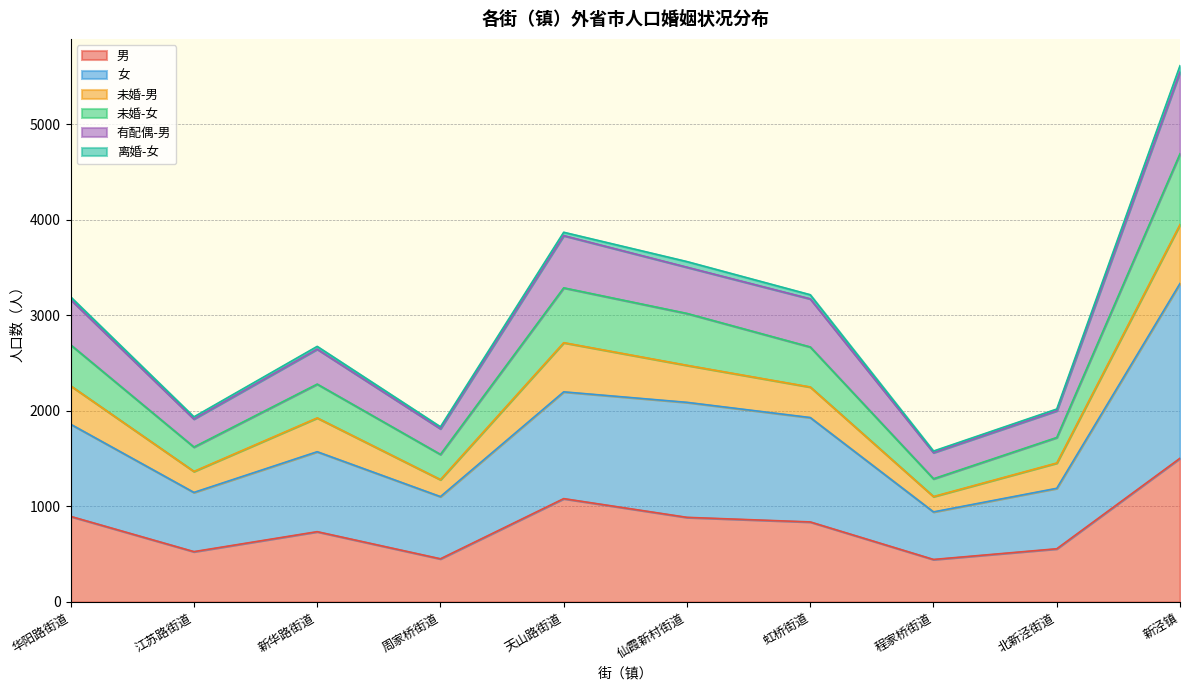

True or false: 未婚-女 and 男 cross at least once.

False